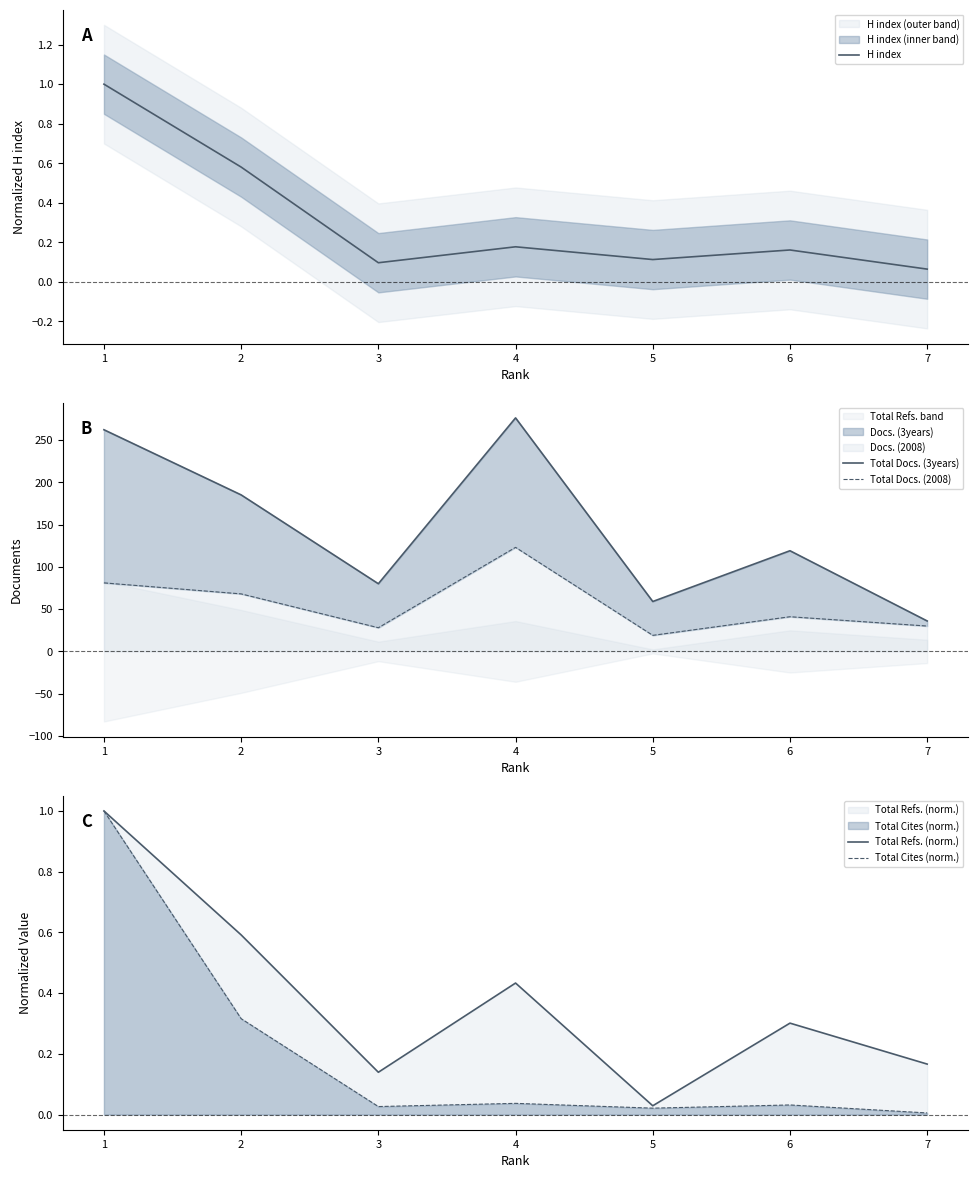

Which series changed the most between 3 and 4?

Total Docs. (3years)